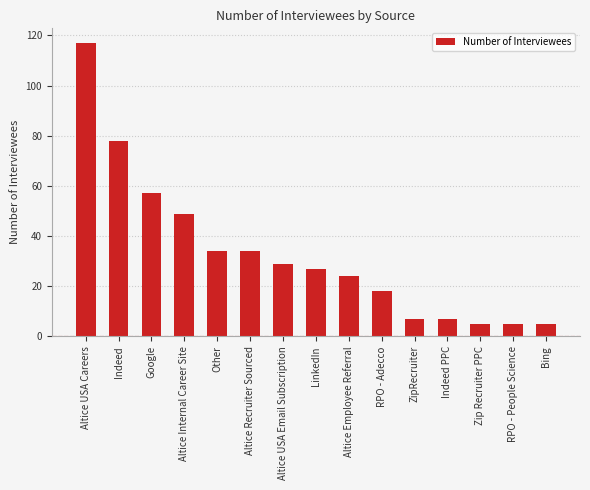

What is the smallest value displayed?

5